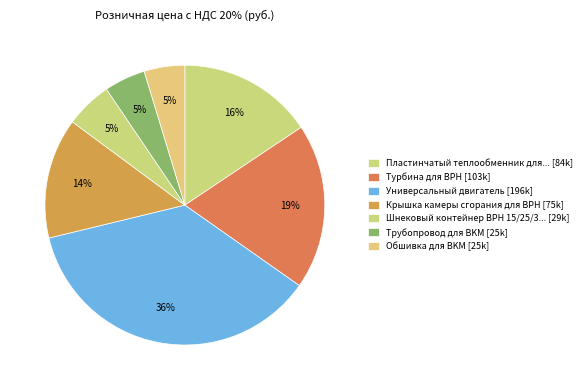

Count the number of slices in the pie.

7